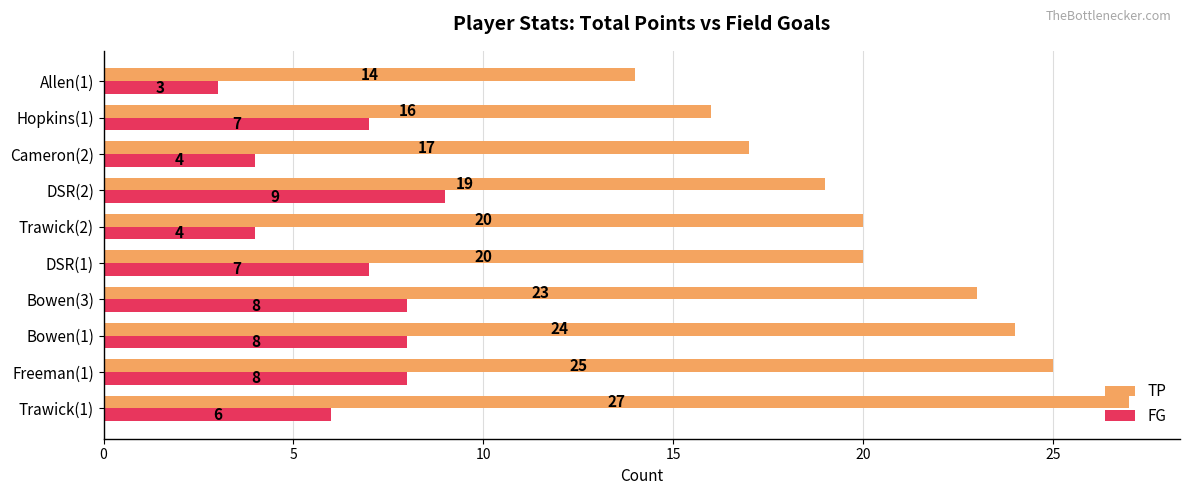

Is it true that TP equals 30 at DSR(1)?

False